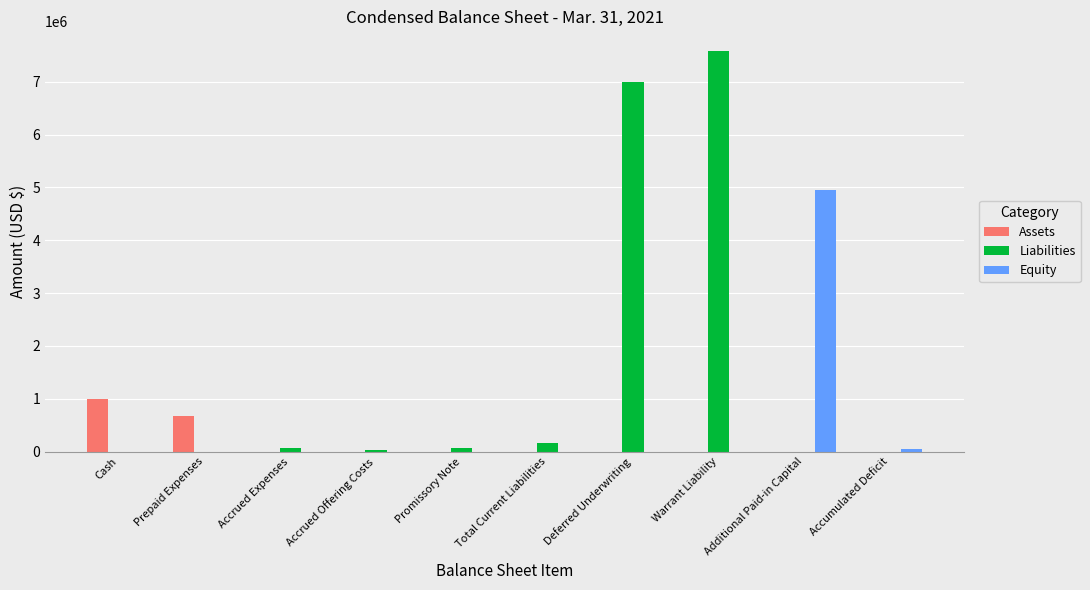

True or false: Liabilities has a value of -3722196 at Accumulated Deficit.

False